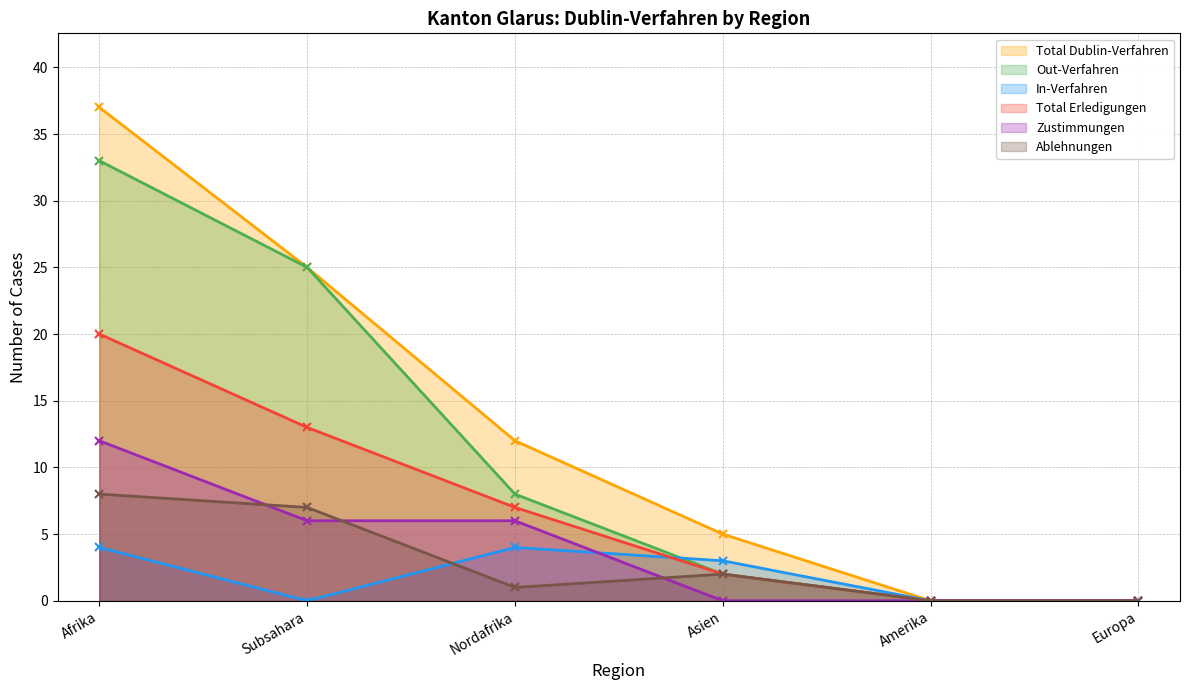

How many lines are shown in the chart?

6